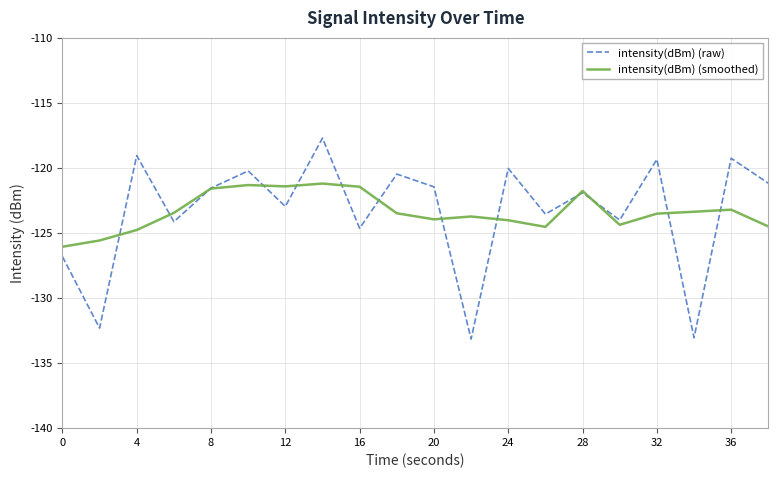

What is the maximum value for intensity(dBm) (smoothed)?

-121.2